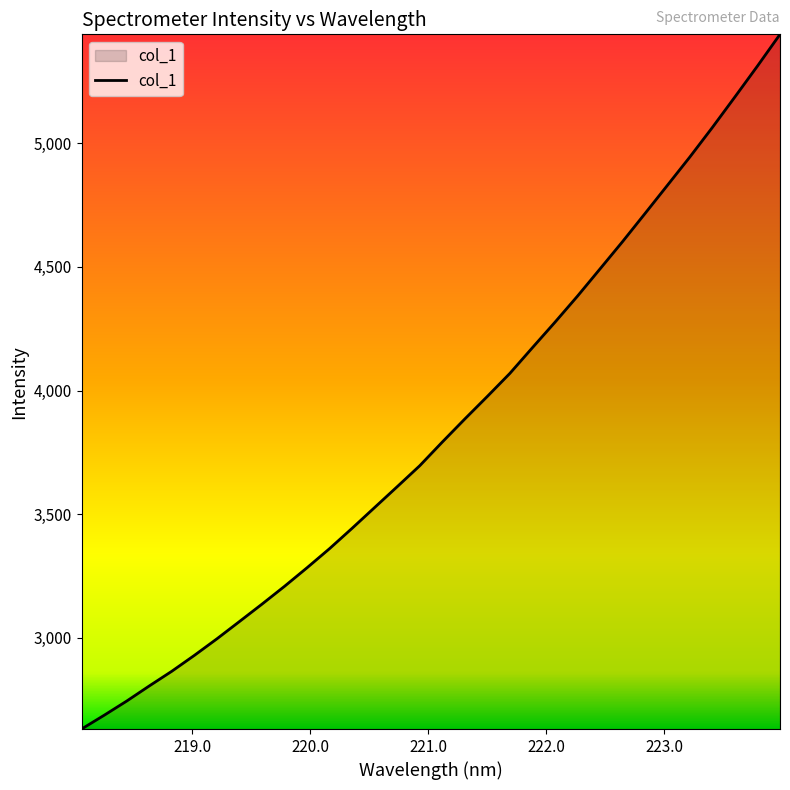

What is the difference between the maximum and minimum values?

2811.2